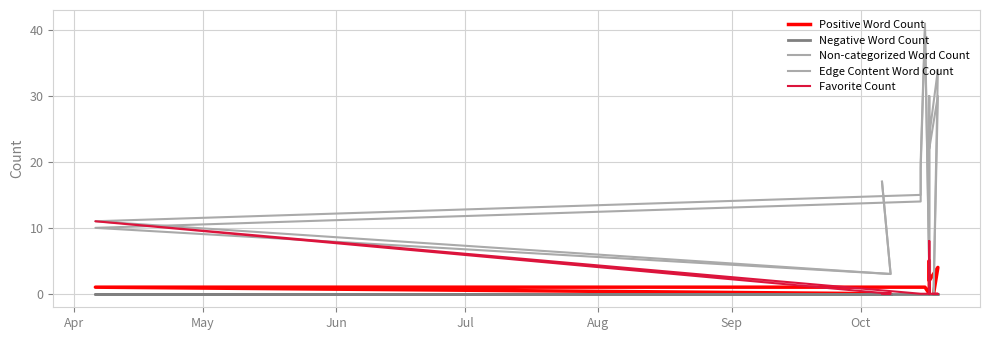

What is the maximum value for Positive Word Count?

5